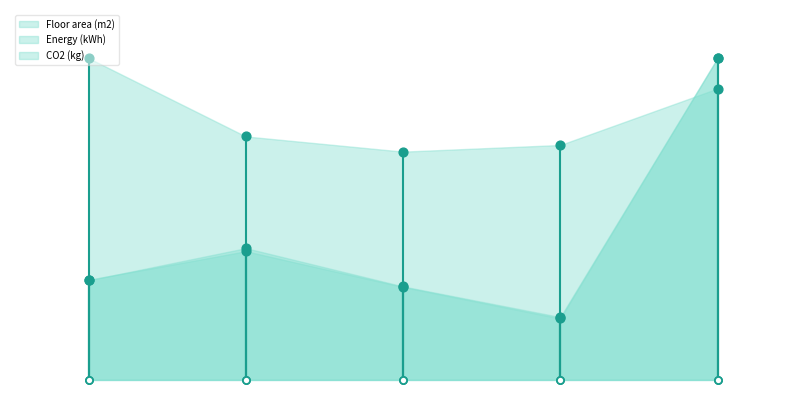

What are all the series names shown in the legend?

Floor area (m2), Energy (kWh), CO2 (kg)